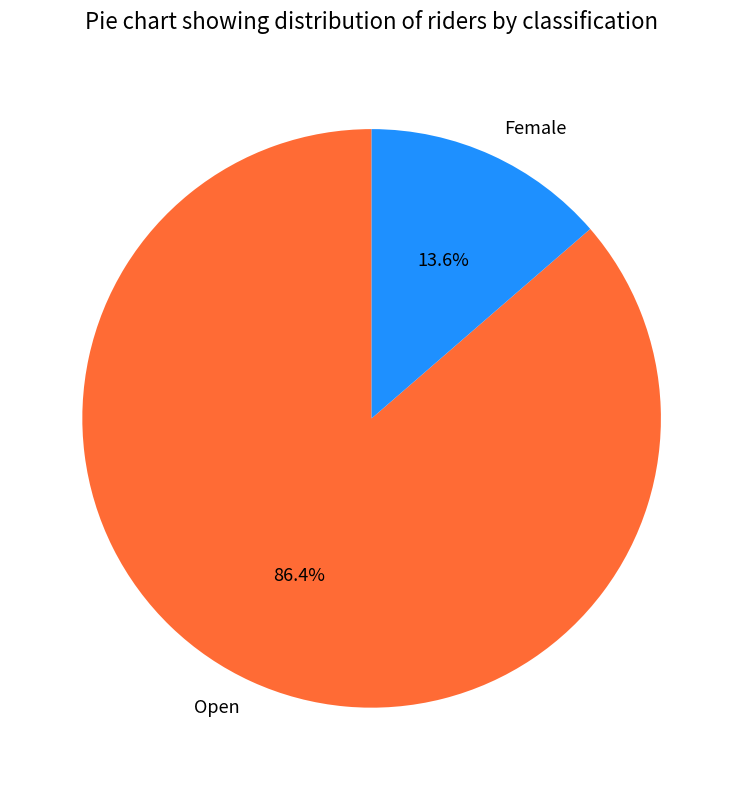

Which has a higher value, Open or Female?

Open